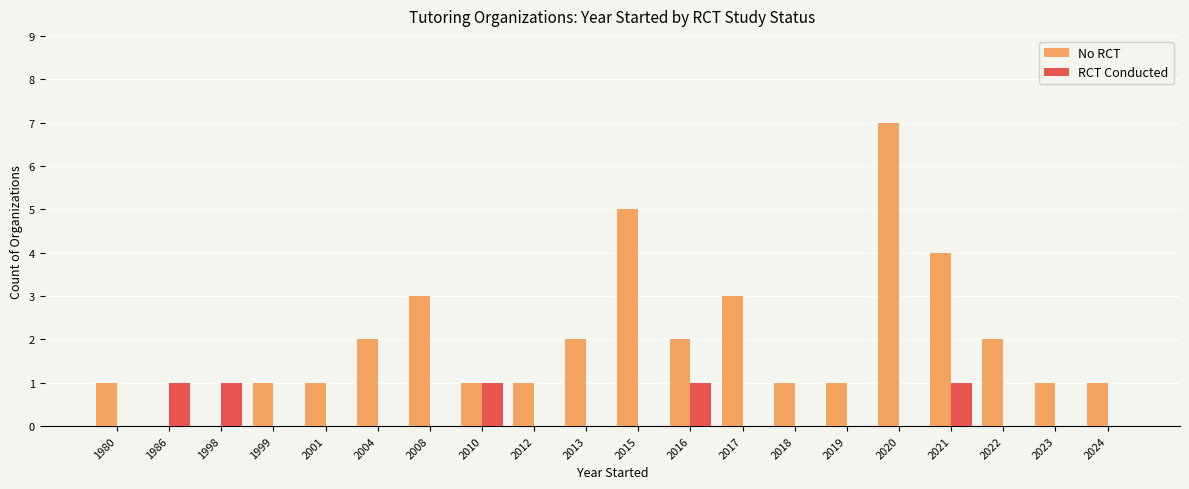

What are all the series names shown in the legend?

No RCT, RCT Conducted